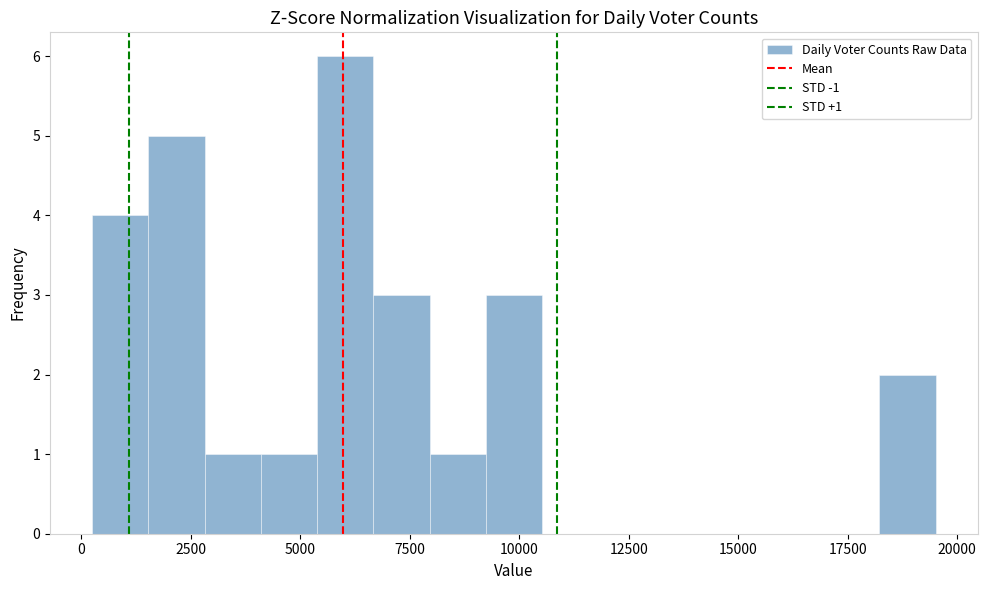

Around what value on the x-axis is the tallest bar? Give the approximate position of its centre, as read against the axis.

6000